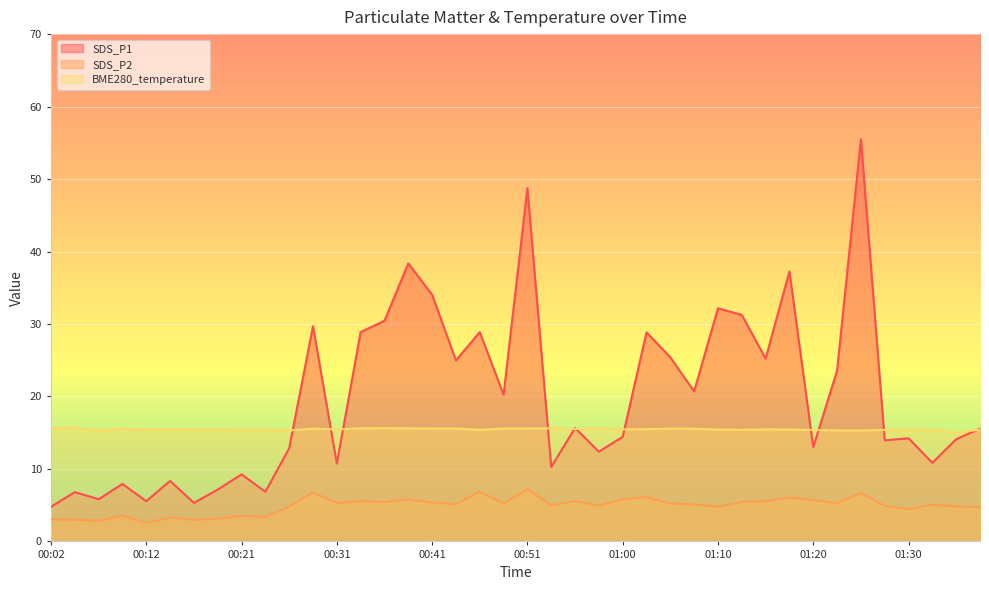

Which series has the largest total across all categories?

SDS_P1